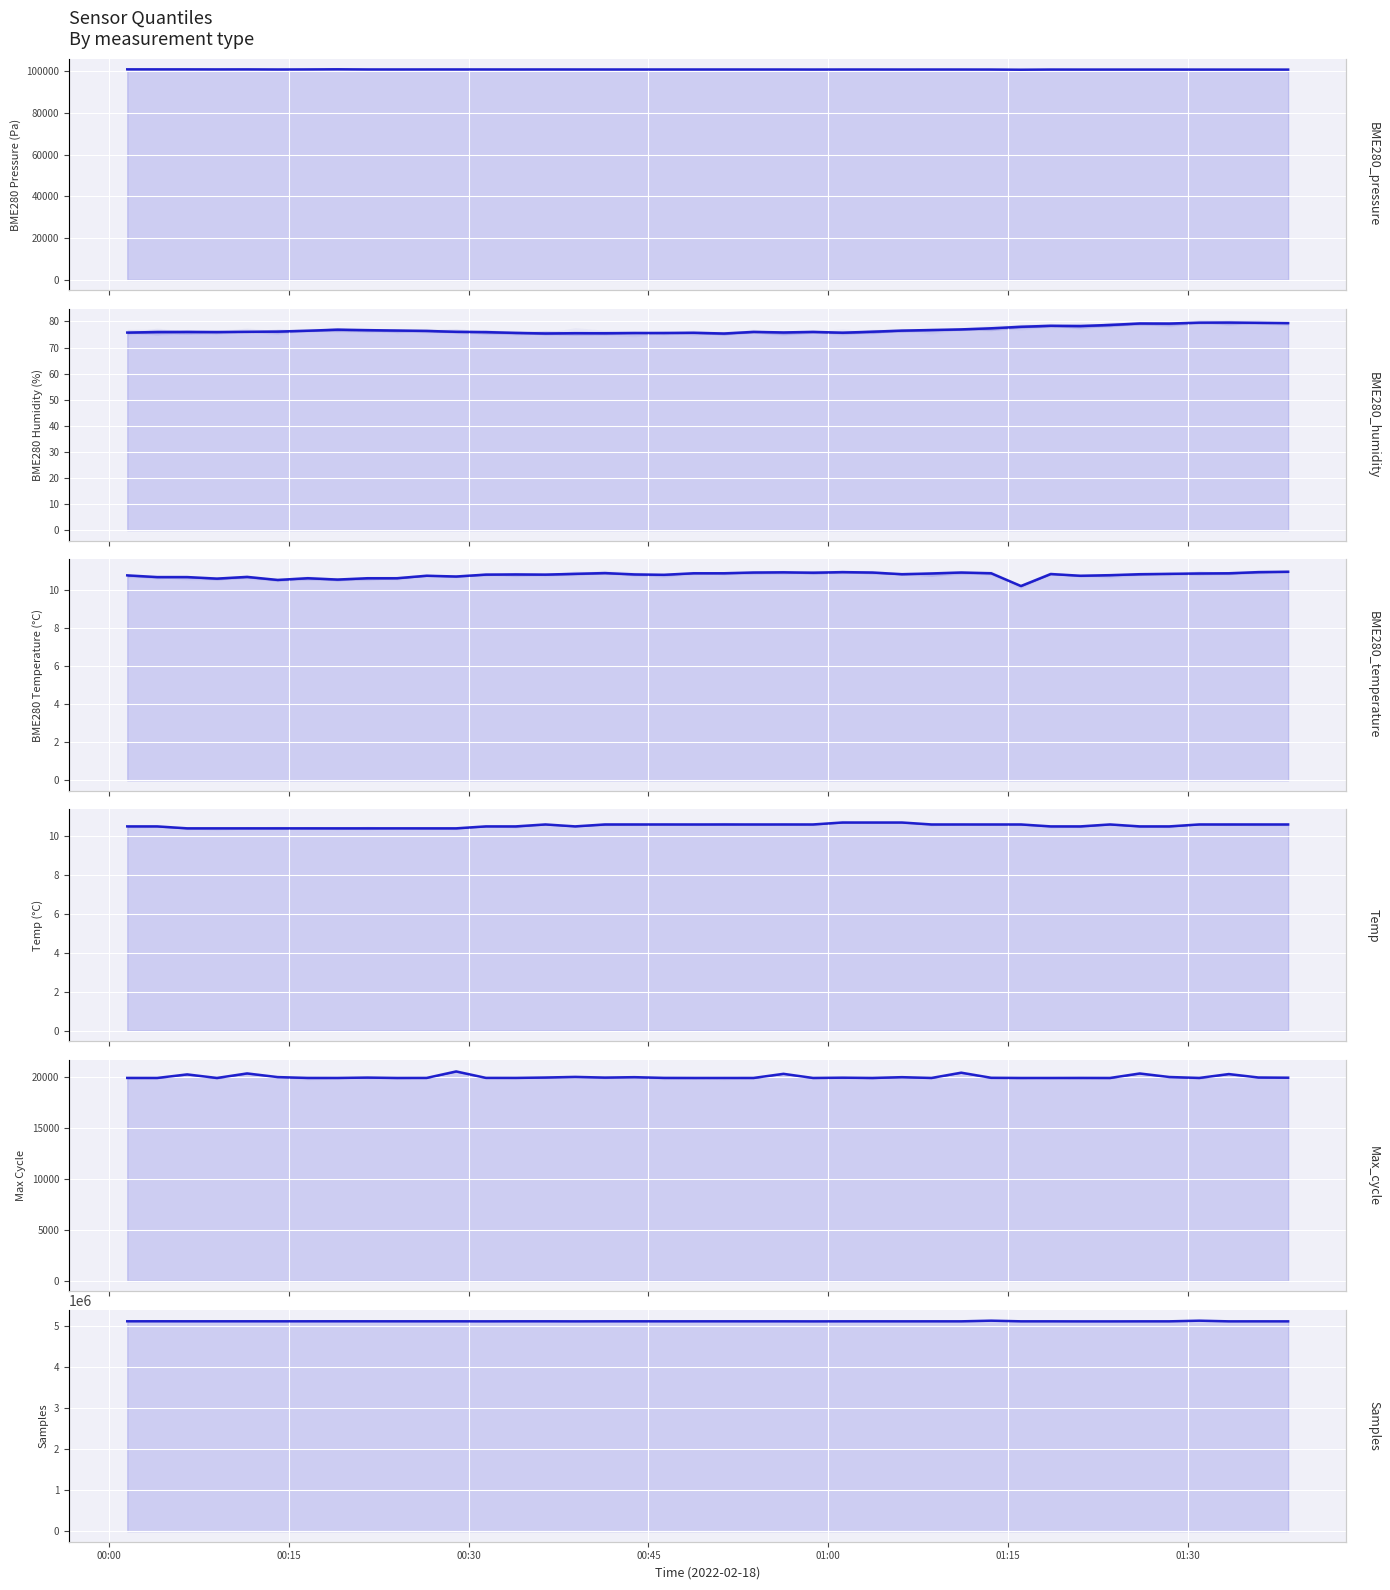

True or false: BME280_humidity and Max_cycle cross at least once.

False